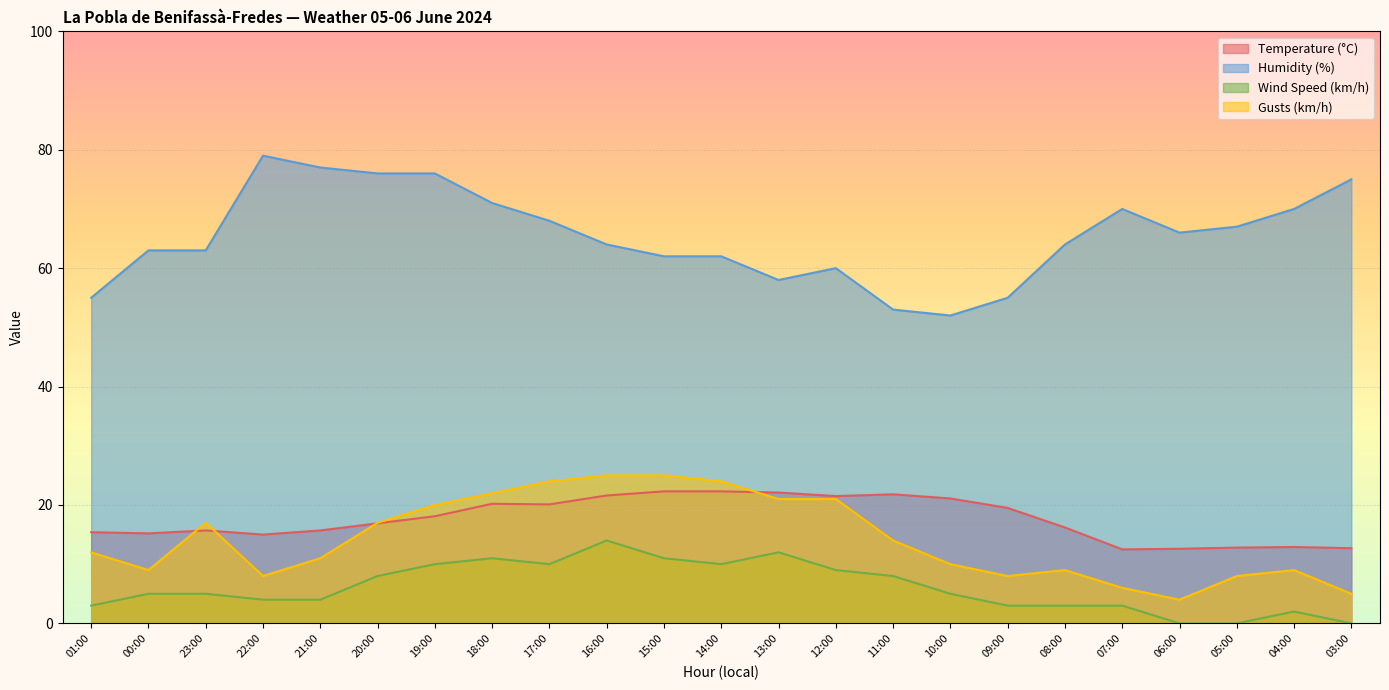

Reading right to left, what are all the values shown in this chart?

Temperature (°C): 12.7	12.9	12.8	12.6	12.5	16.2	19.5	21.1	21.8	21.5	22.1	22.3	22.3	21.6	20.1	20.2	18.1	16.9	15.7	15.0	15.7	15.2	15.4
Humidity (%): 75.0	70.0	67.0	66.0	70.0	64.0	55.0	52.0	53.0	60.0	58.0	62.0	62.0	64.0	68.0	71.0	76.0	76.0	77.0	79.0	63.0	63.0	55.0
Wind Speed (km/h): 0.0	2.0	0.0	0.0	3.0	3.0	3.0	5.0	8.0	9.0	12.0	10.0	11.0	14.0	10.0	11.0	10.0	8.0	4.0	4.0	5.0	5.0	3.0
Gusts (km/h): 5.0	9.0	8.0	4.0	6.0	9.0	8.0	10.0	14.0	21.0	21.0	24.0	25.0	25.0	24.0	22.0	20.0	17.0	11.0	8.0	17.0	9.0	12.0